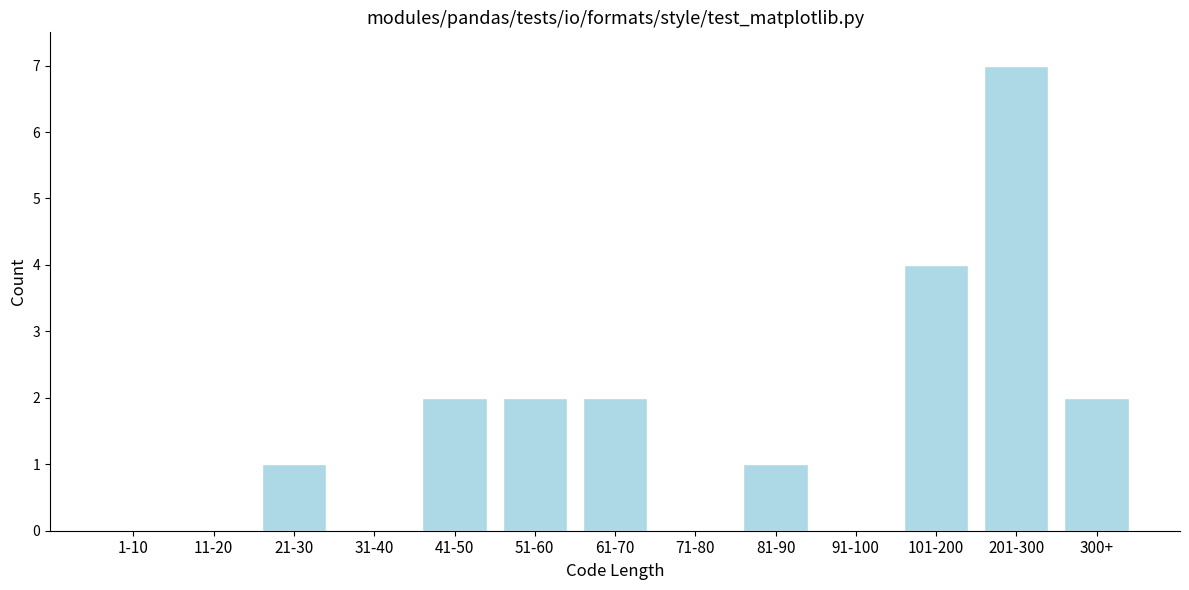

Reading left to right, what are all the values shown in this chart?

1-10=0	11-20=0	21-30=1	31-40=0	41-50=2	51-60=2	61-70=2	71-80=0	81-90=1	91-100=0	101-200=4	201-300=7	300+=2